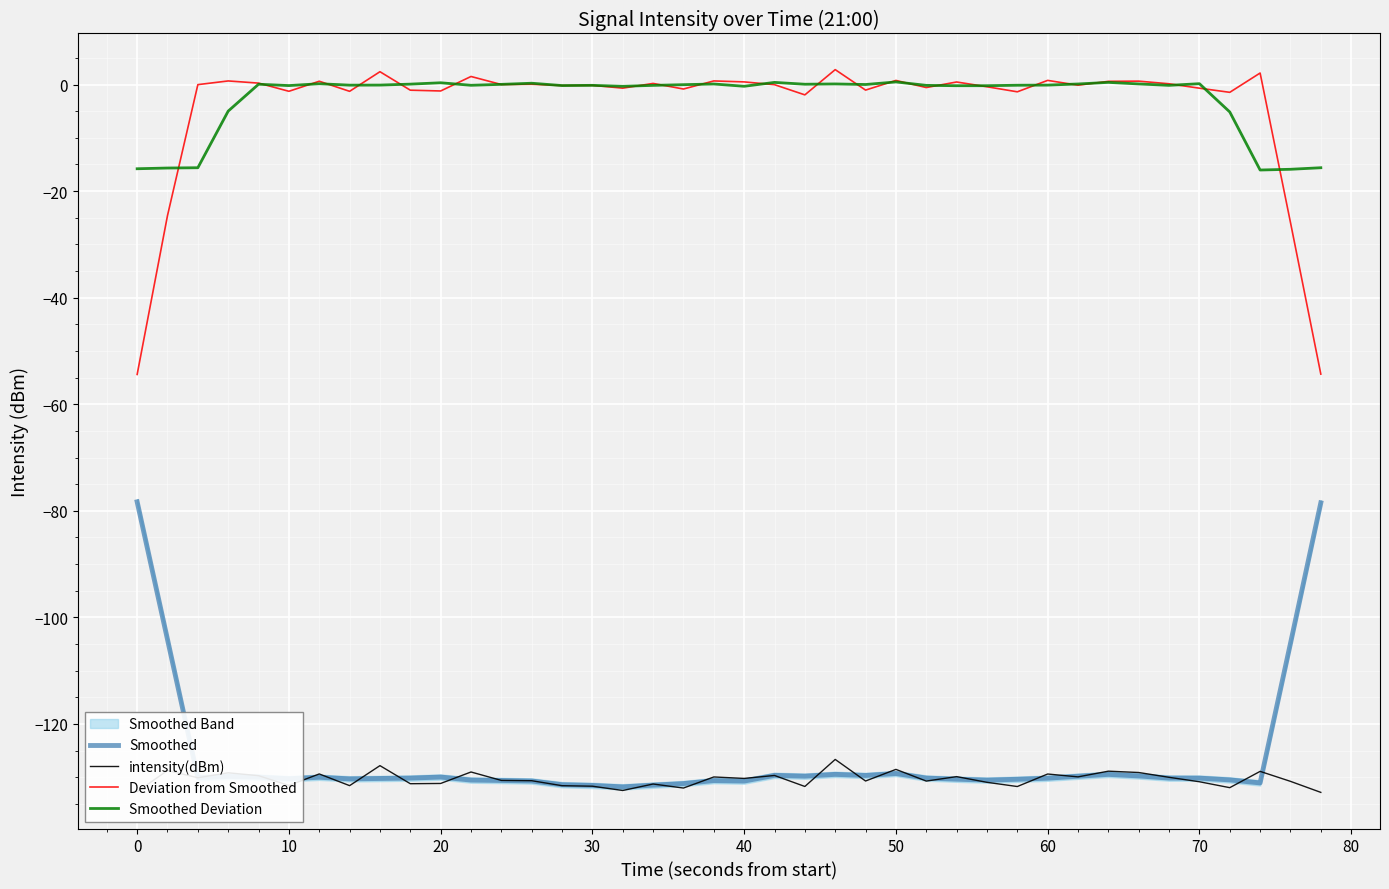

What is the minimum value for Smoothed Deviation?

-16.0